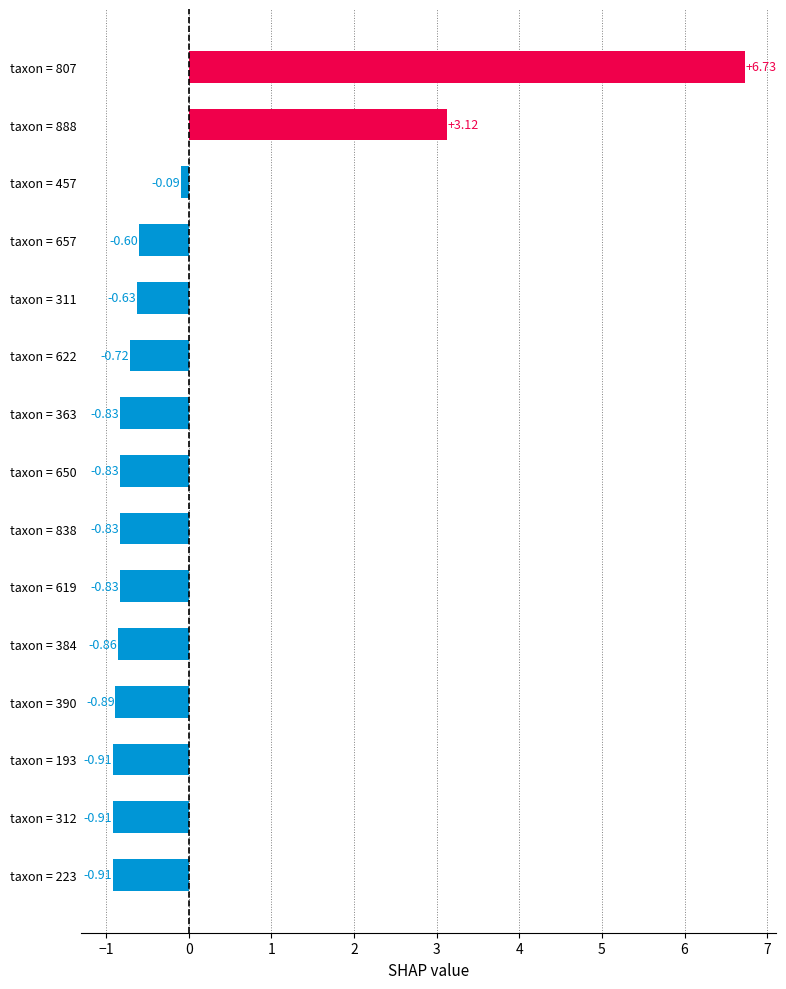

Between taxon = 390 and taxon = 888, which is larger?

taxon = 888